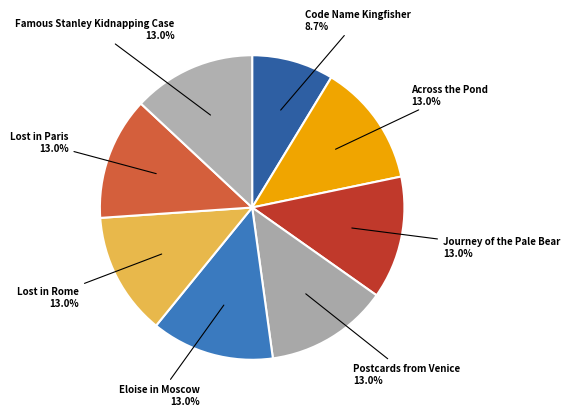

How many slices are in this pie chart?

8